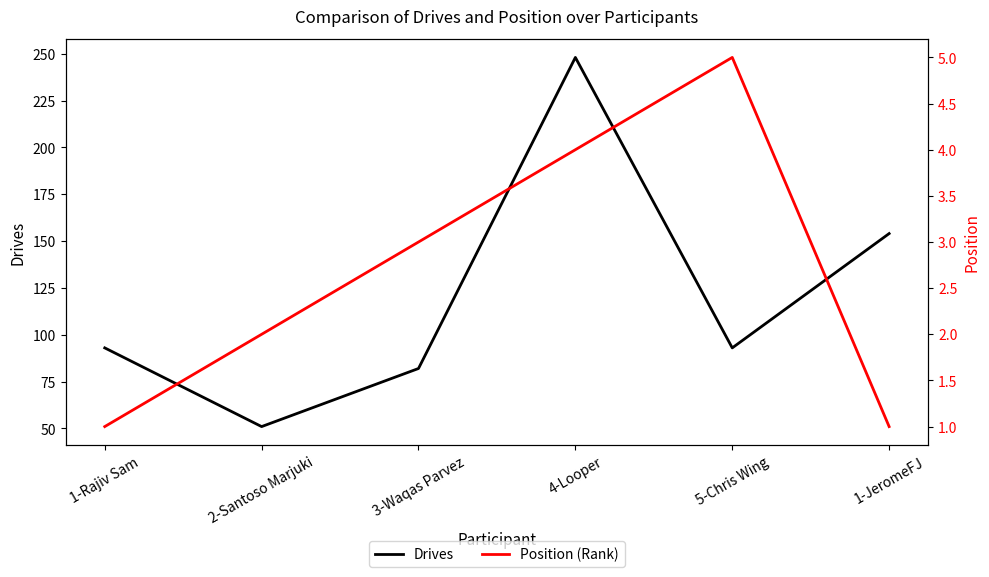

The Drives series shows 71 at 2-Santoso Marjuki. True or false?

False